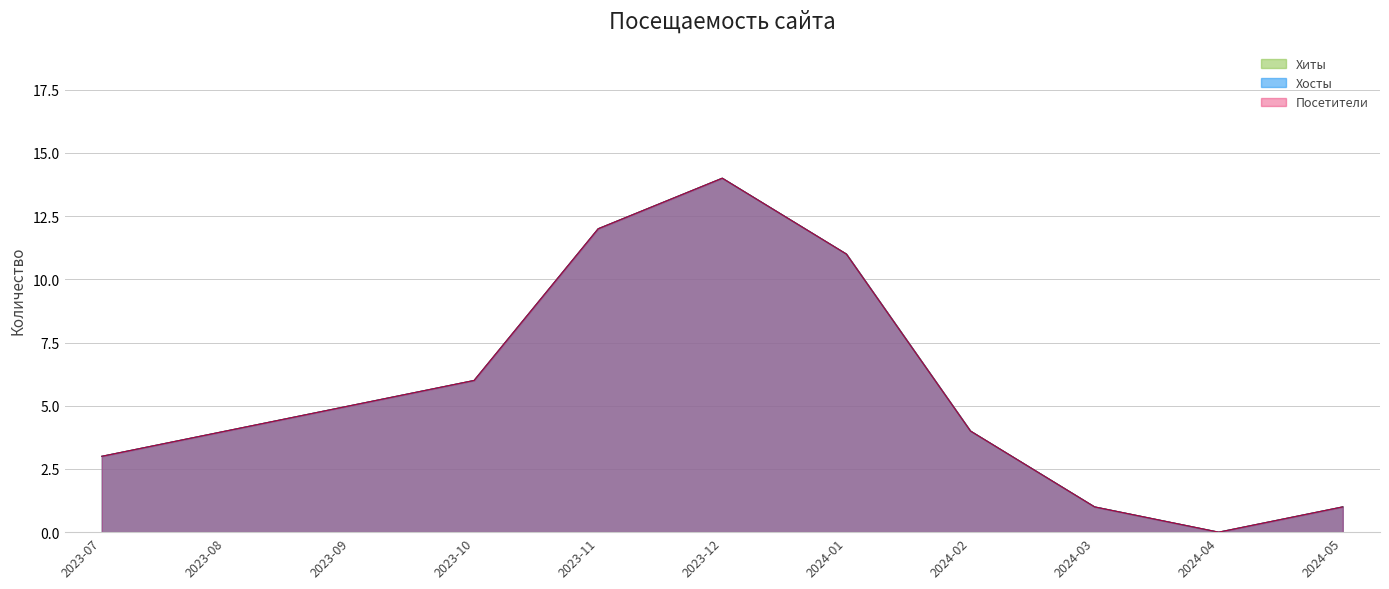

Count the number of data series in this chart.

3